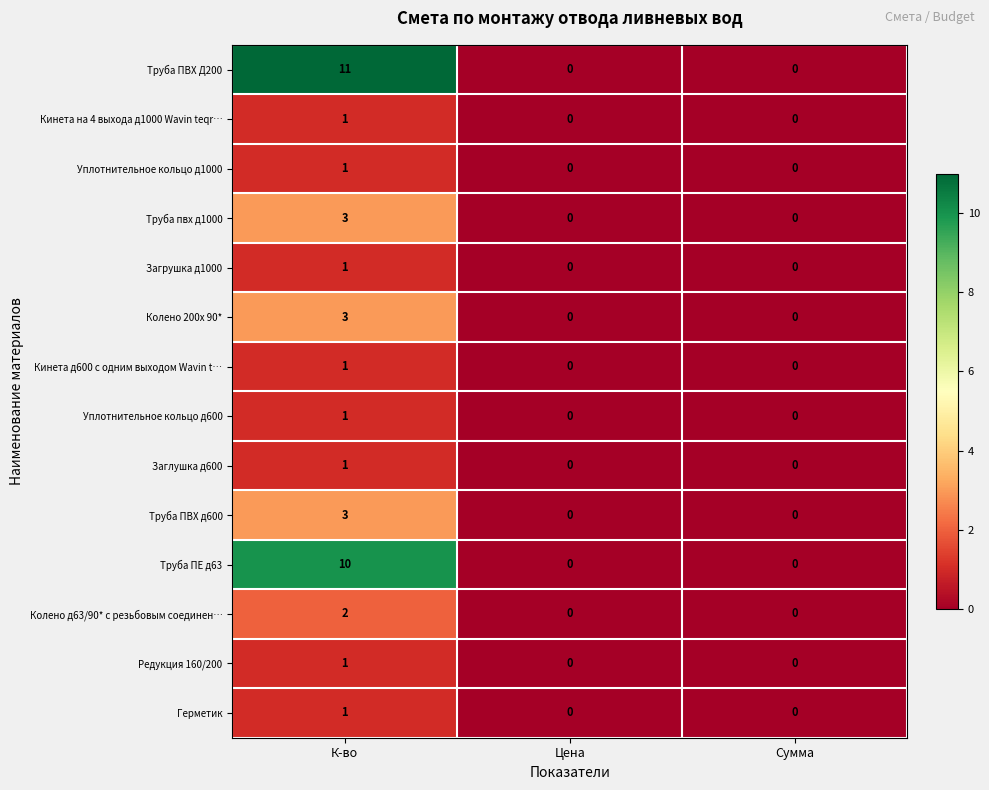

The value of Уплотнительное кольцо д1000 at Сумма is 0. True or false?

True